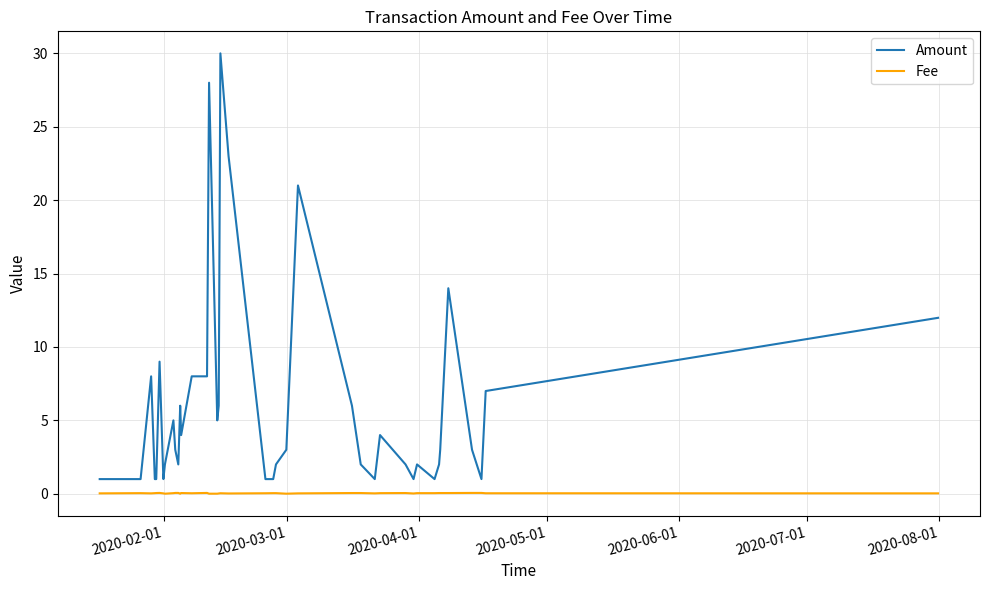

Does the chart display data point markers on the line(s)?

No